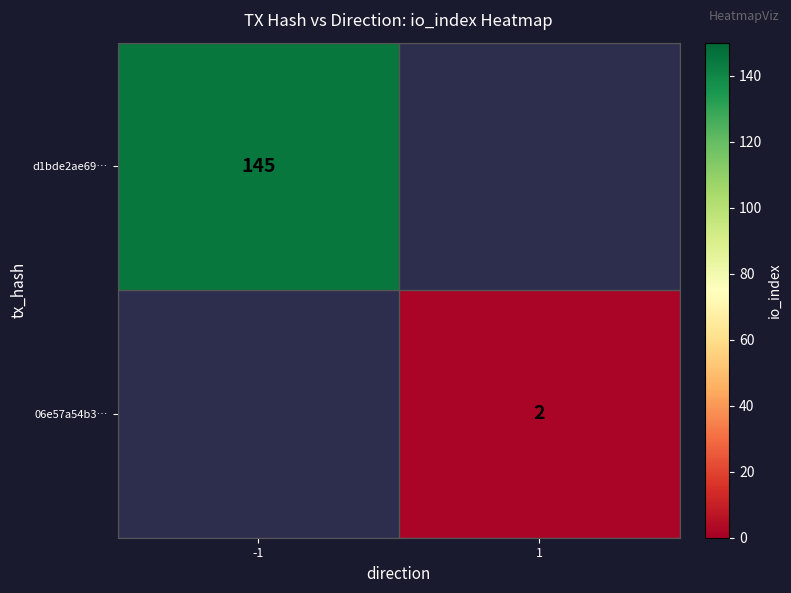

Is the value of 06e57a54b3… at 1 greater than the value of d1bde2ae69… at -1?

No